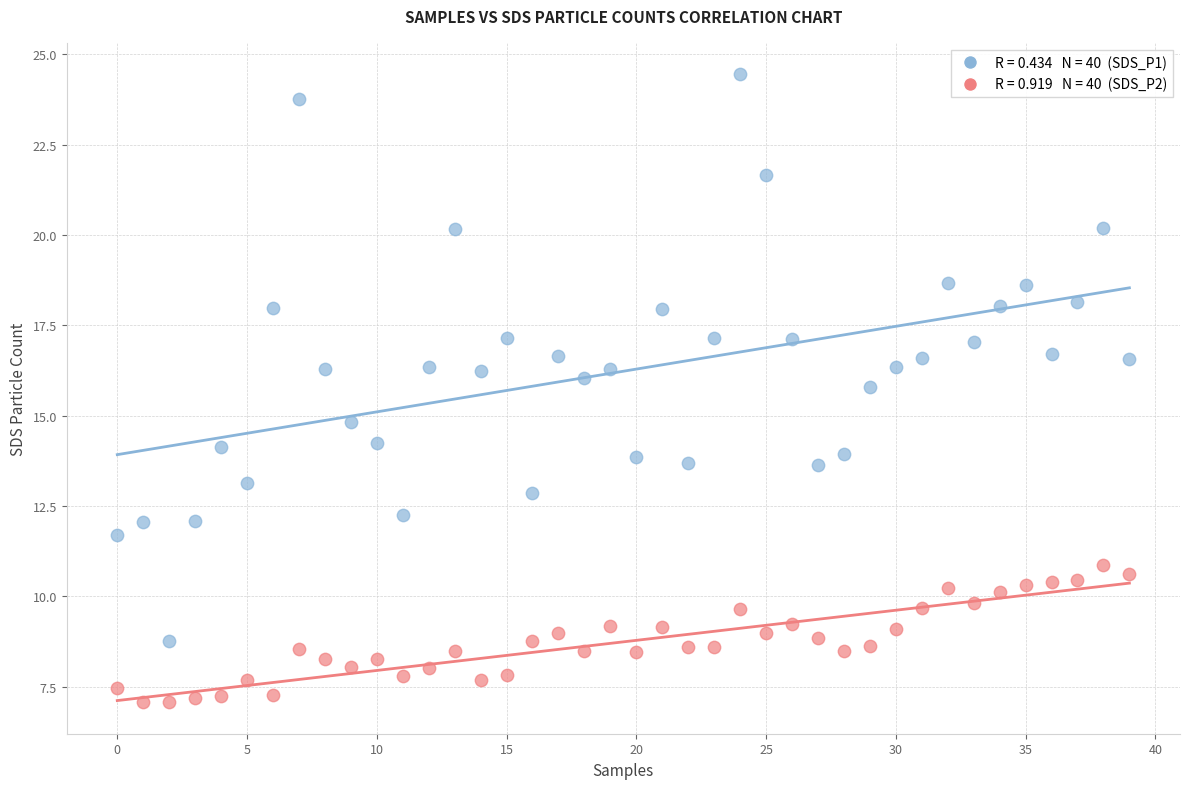

Across all data points, what is the range of Y values (max minus min)?

17.4